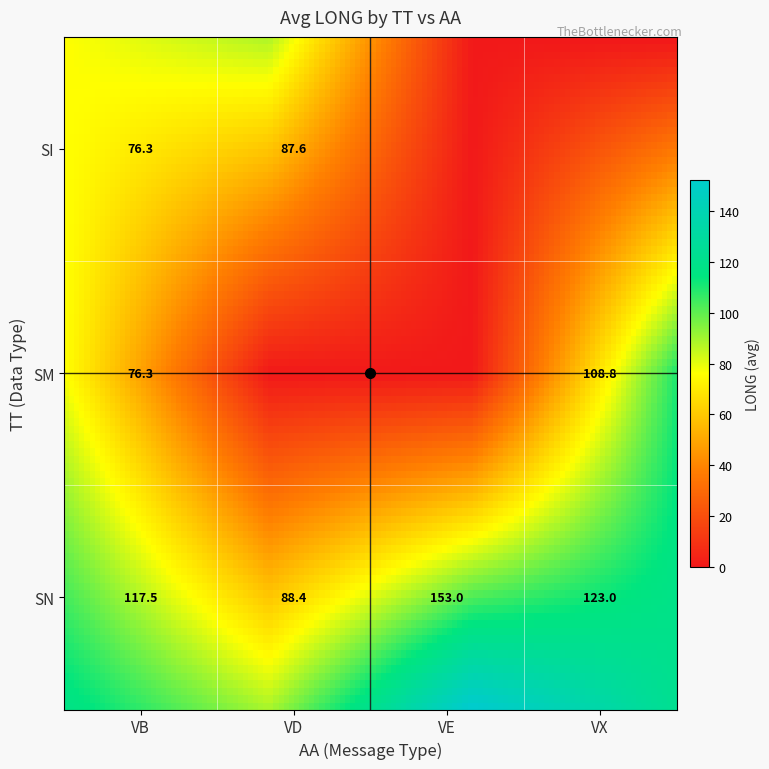

Is it true that SI equals 76.3 at VB?

True